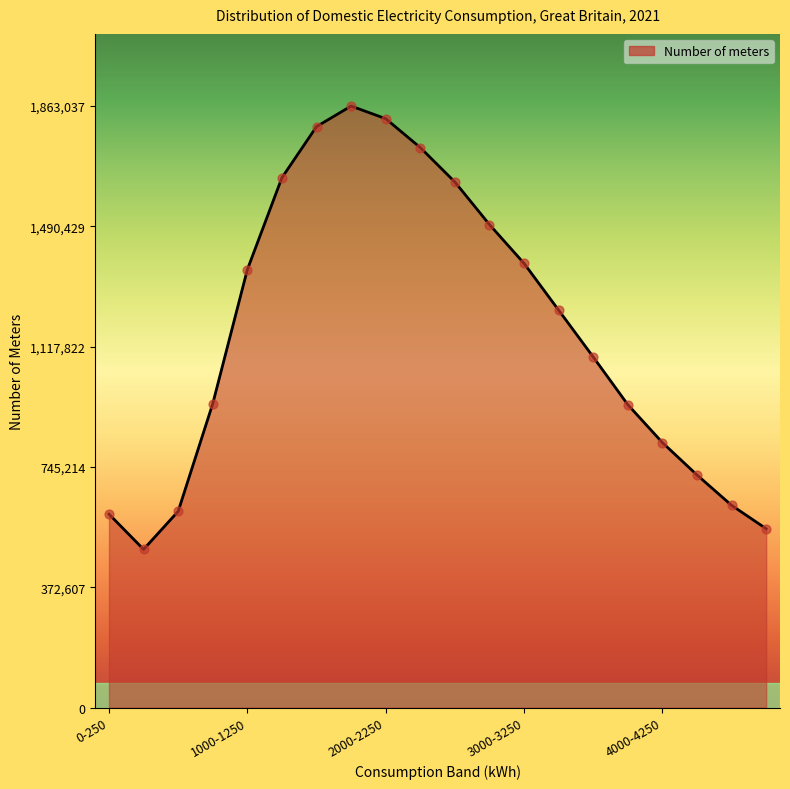

What is the minimum value shown in the chart?

489861